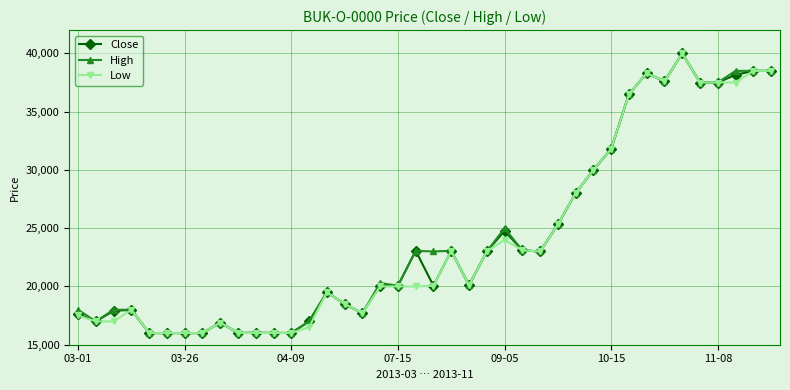

What is the value of the Close point at the 28th from the left?

25320